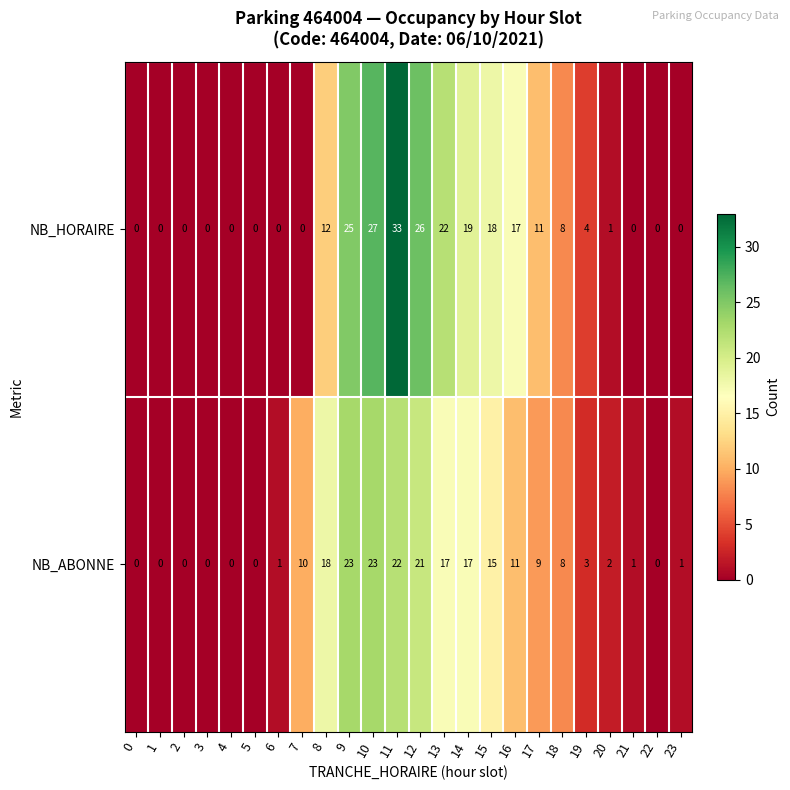

What is the total value across all series at 15?

33